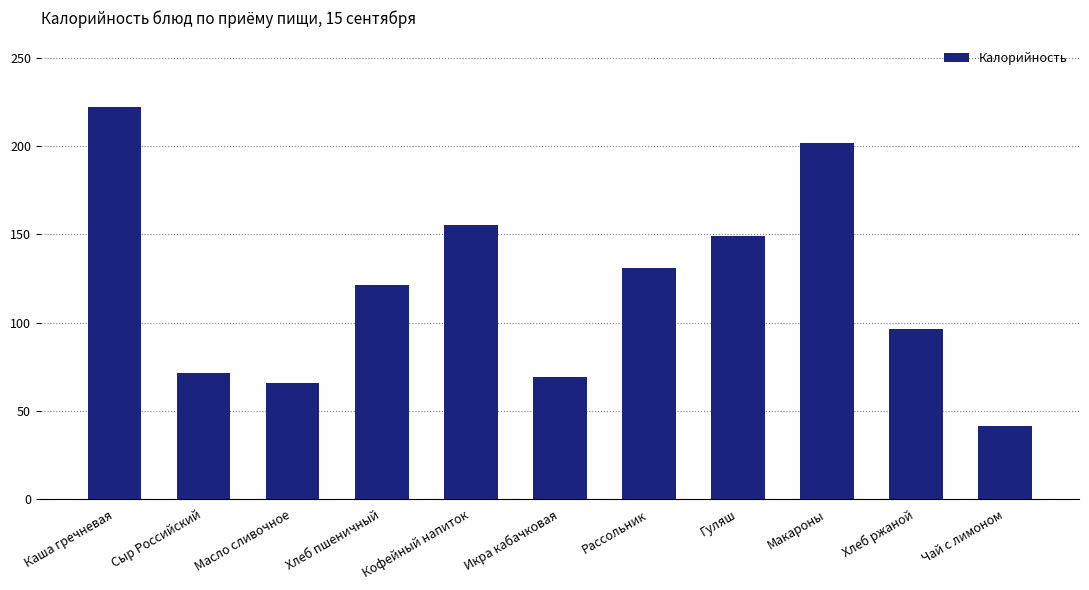

What is the difference between the values at Чай с лимоном and Макароны?

160.3